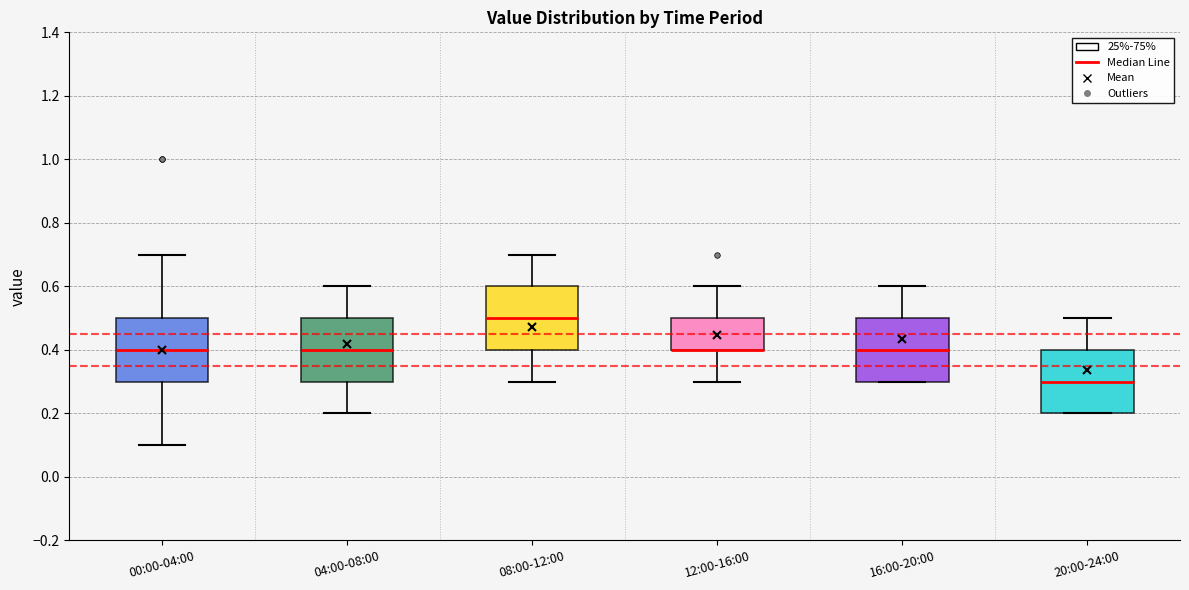

Reading left to right, transcribe this box plot: for each box, give where its median line is, the range the box spans, and where its two whiskers end, as read against the y-axis. The values are not printed on the chart, so give them approximately, as read against the axis.

00:00-04:00: median 0.4, box 0.3 to 0.5, whiskers 0.1 to 0.7
04:00-08:00: median 0.4, box 0.3 to 0.5, whiskers 0.2 to 0.6
08:00-12:00: median 0.5, box 0.4 to 0.6, whiskers 0.3 to 0.7
12:00-16:00: median 0.4 (drawn on the box's lower edge), box 0.4 to 0.5, whiskers 0.3 to 0.6
16:00-20:00: median 0.4, box 0.3 to 0.5, whiskers 0.3 to 0.6
20:00-24:00: median 0.3, box 0.2 to 0.4, whiskers 0.2 to 0.5